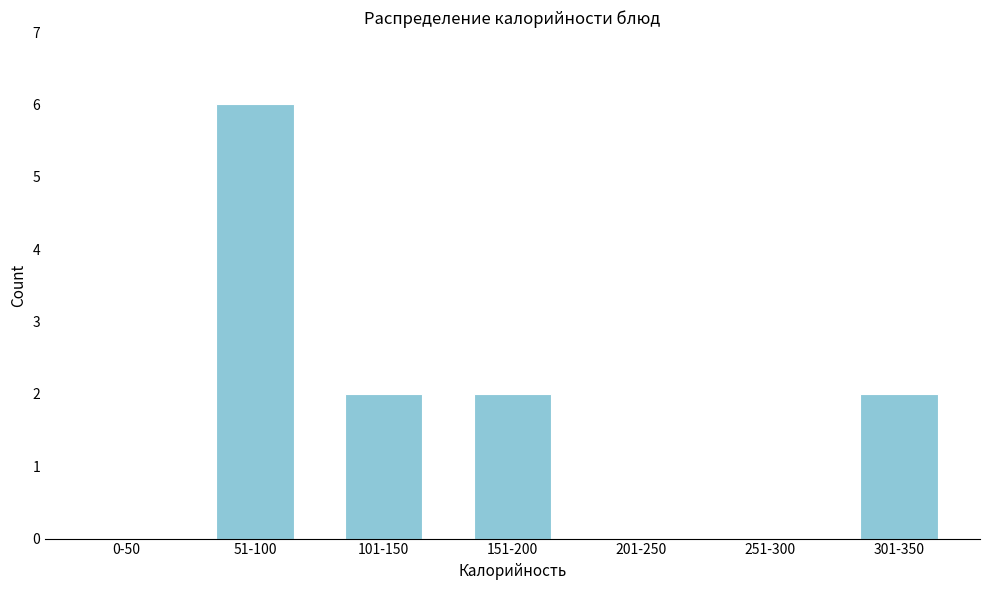

Reading left to right, list all the values displayed in this chart.

0-50=0	51-100=6	101-150=2	151-200=2	201-250=0	251-300=0	301-350=2